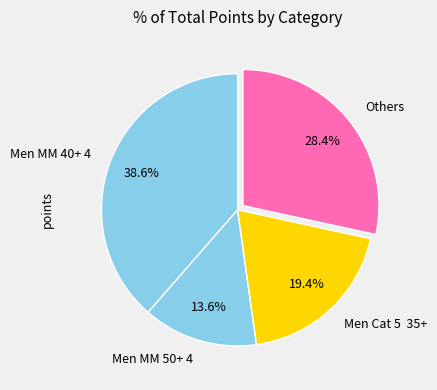

Which slice is the largest?

Men MM 40+ 4